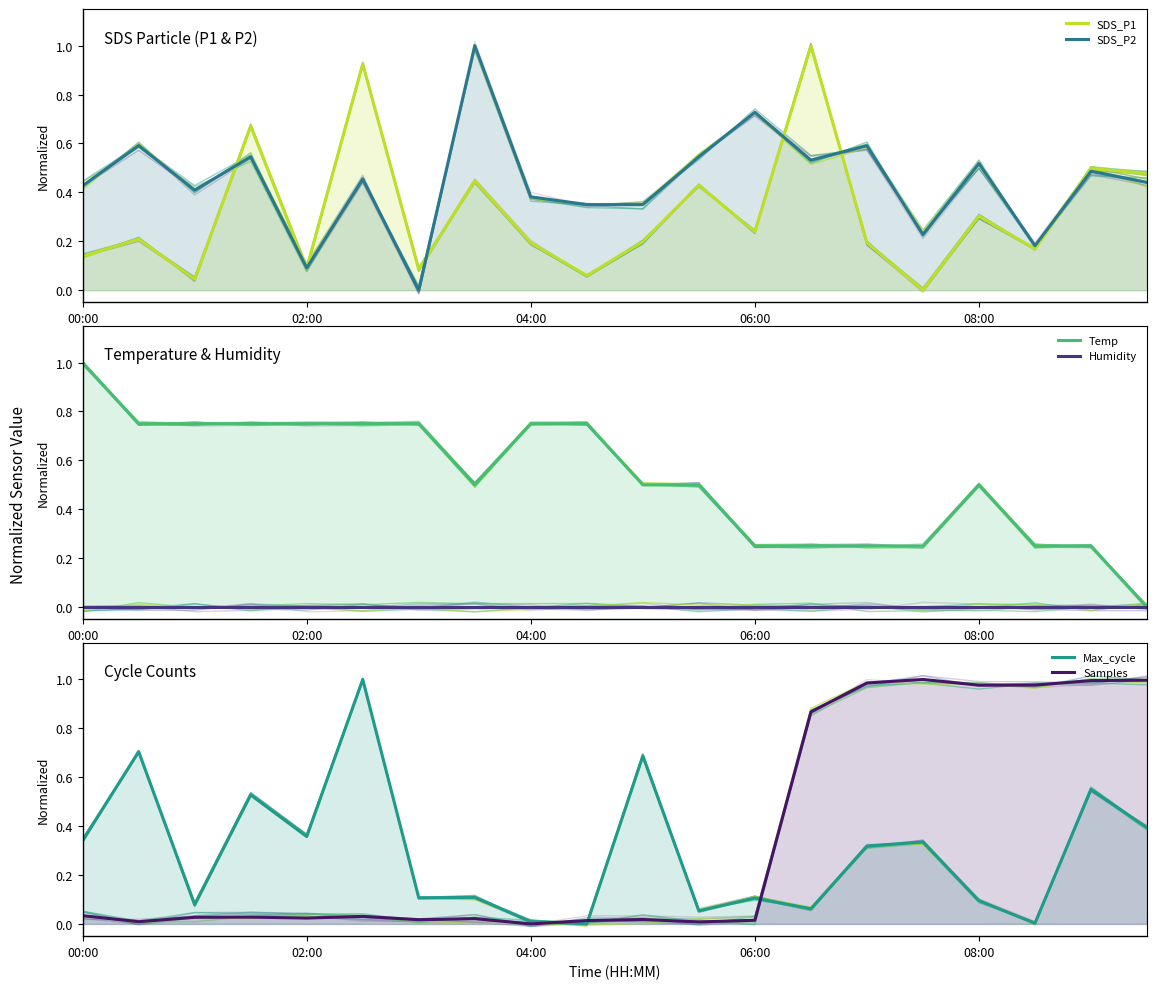

The SDS_P1 series shows 0.1 at 00:00. True or false?

True